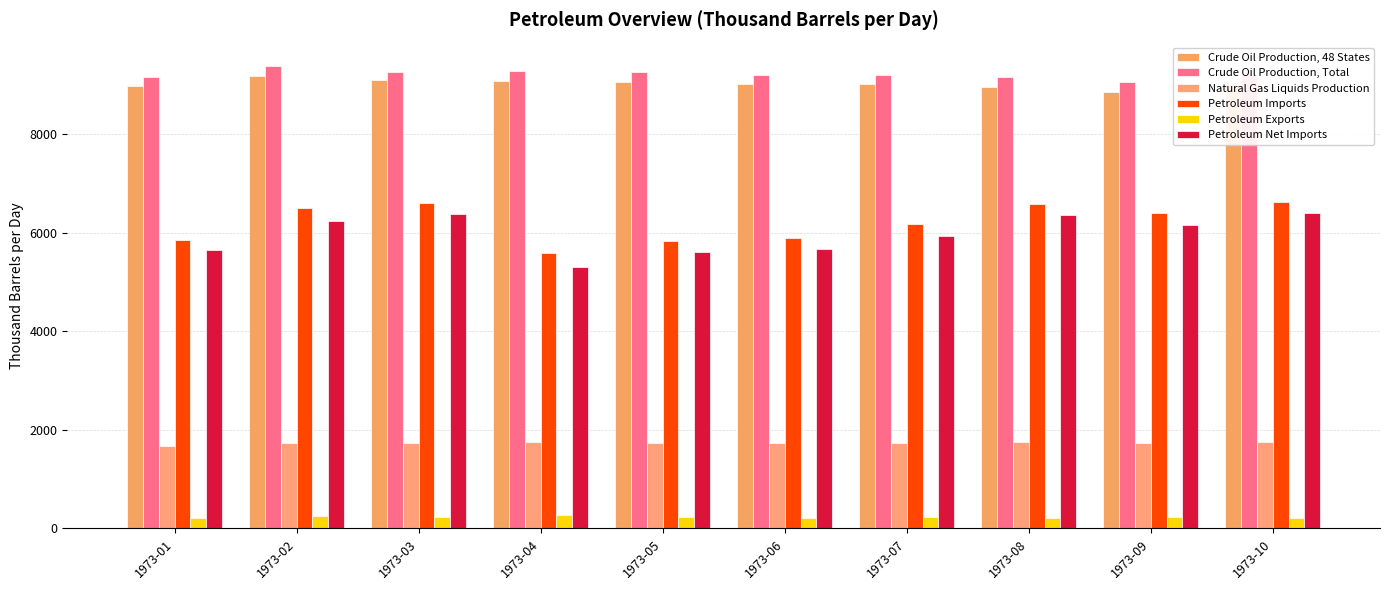

What is the highest value of the Petroleum Net Imports series?

6410.6